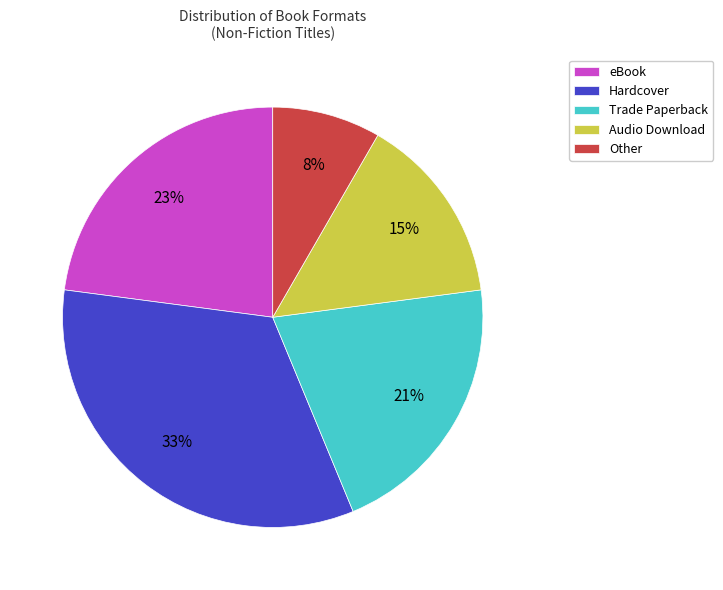

Is the sum of eBook and Hardcover greater than half?

Yes